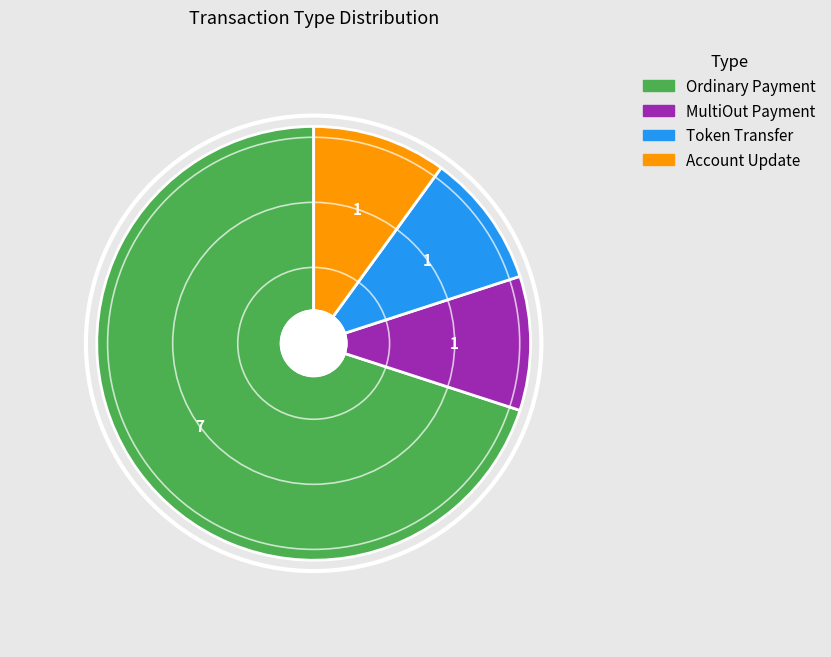

The Token Transfer slice represents 10% of the pie. True or false?

True